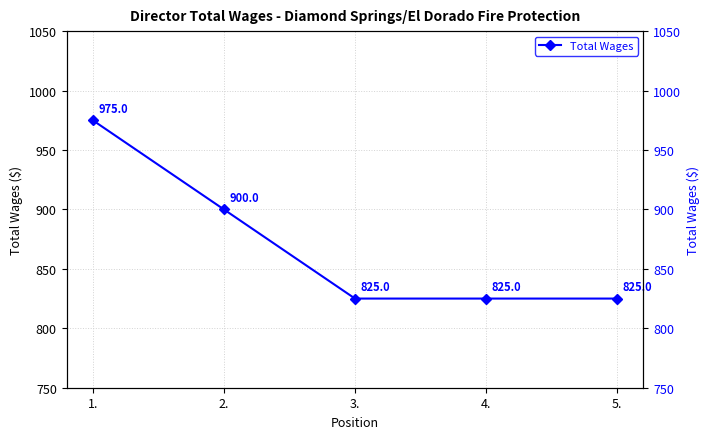

How many values exceed 825?

2